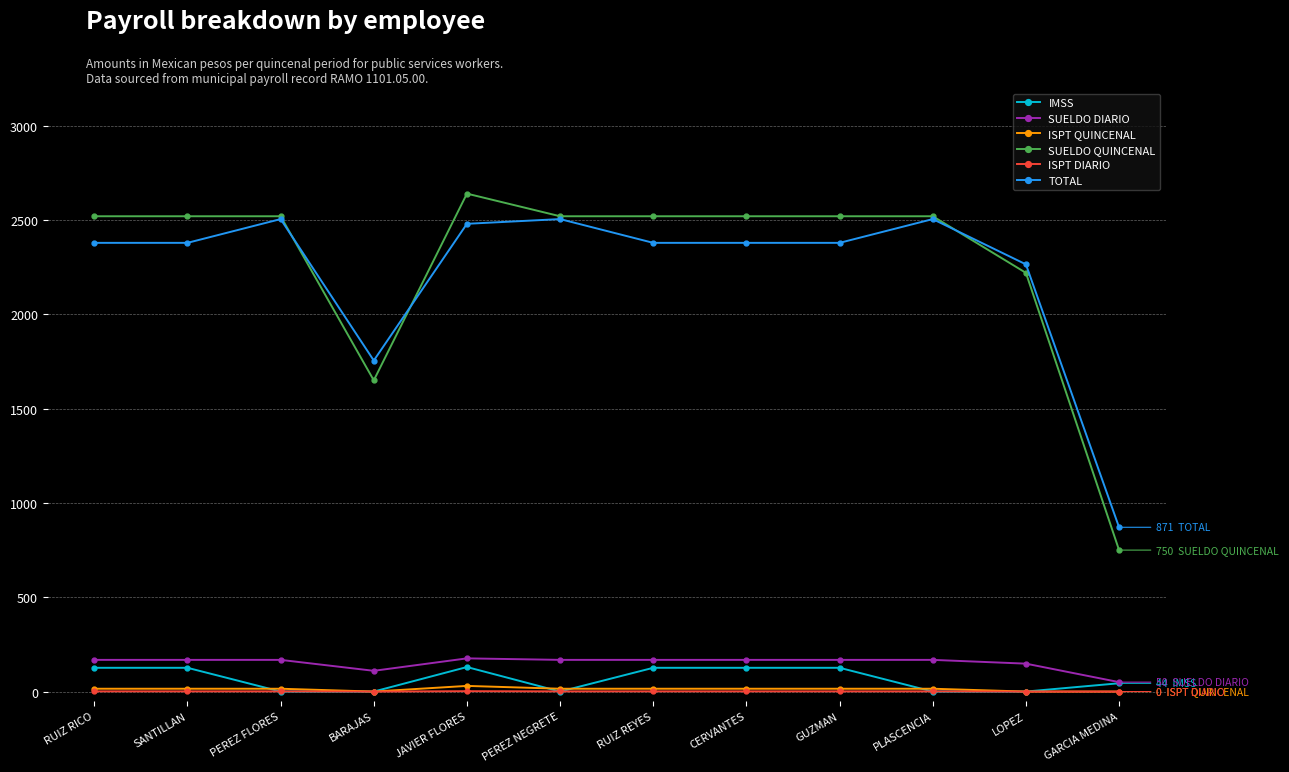

What is the sum of all SUELDO QUINCENAL values?

27420